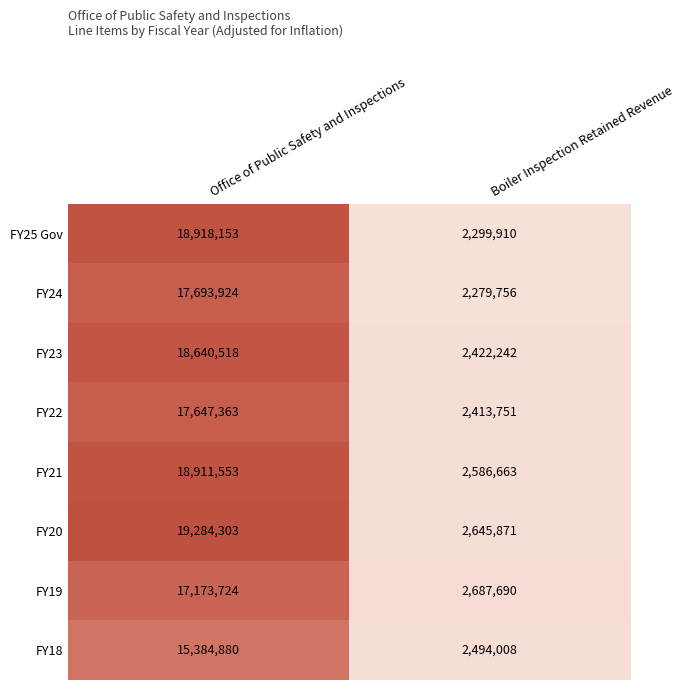

What is the smallest value displayed?

2279756